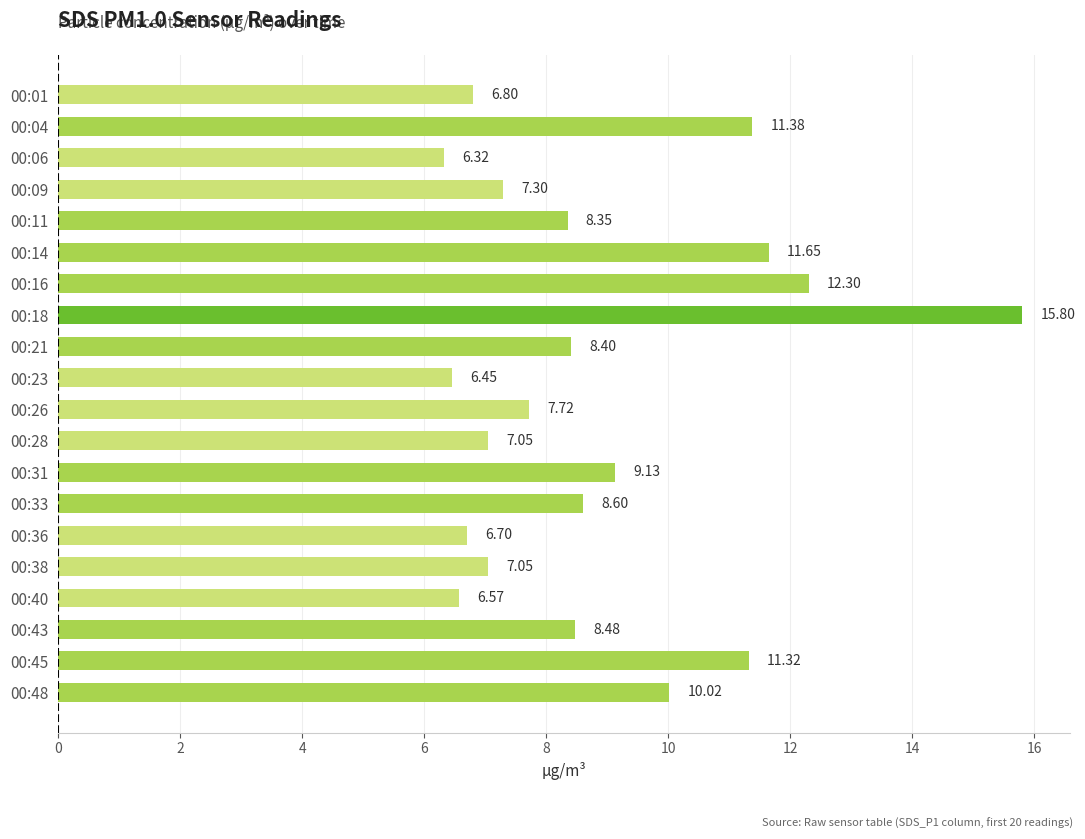

What is the sum of the values at 00:31 and 00:11?

17.5